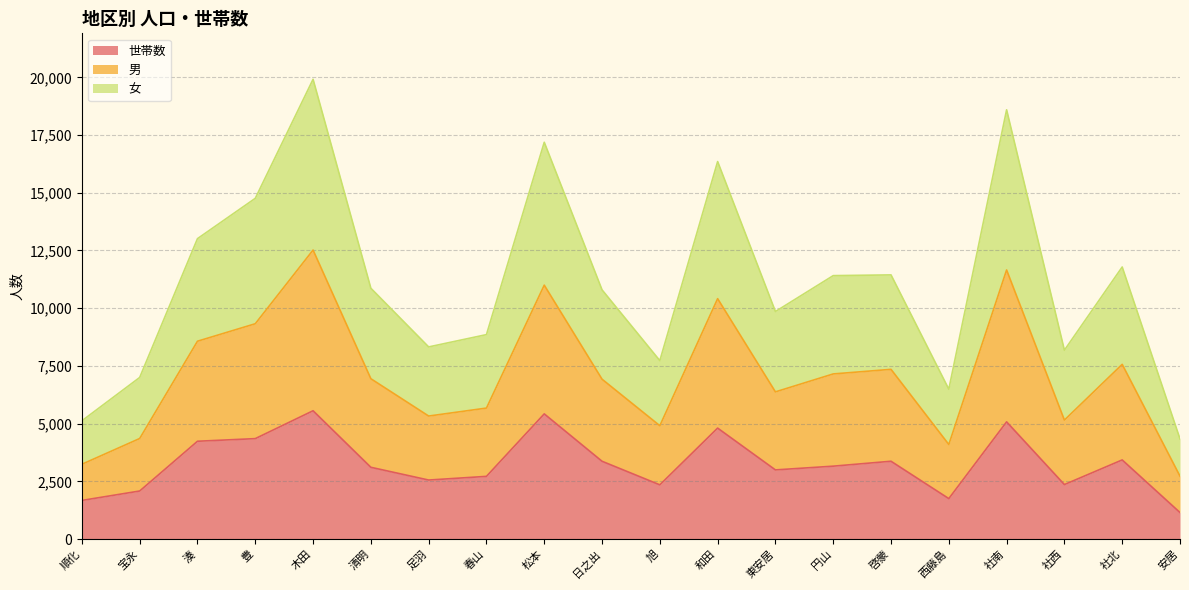

What is the maximum value for 世帯数?

5558